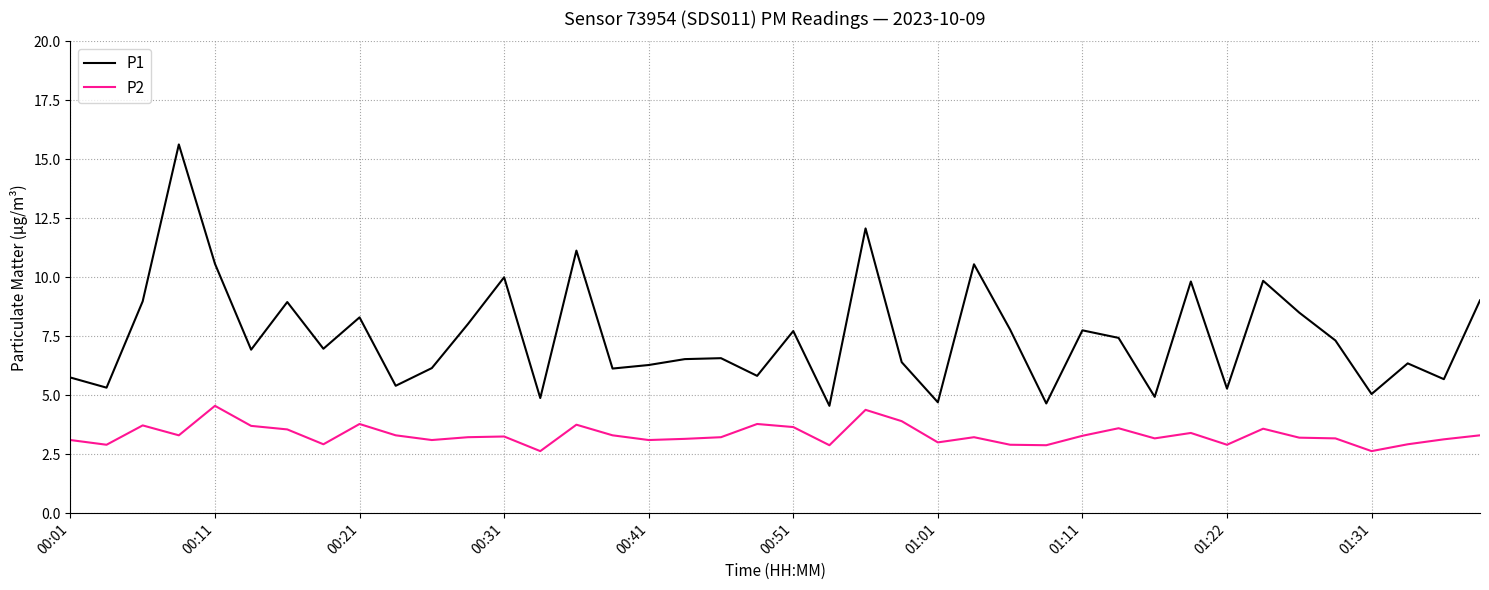

What is the difference between the maximum and minimum values in the P2 series?

1.9